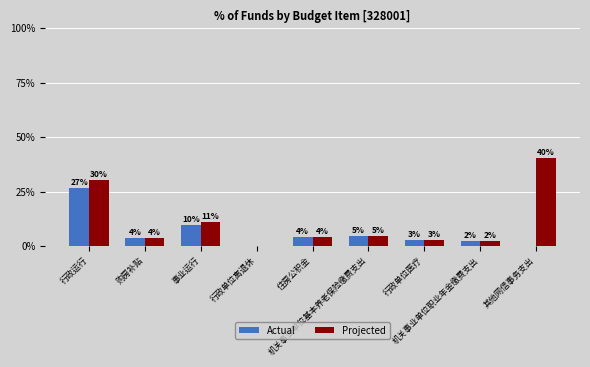

Which series has the widest spread of values?

Projected